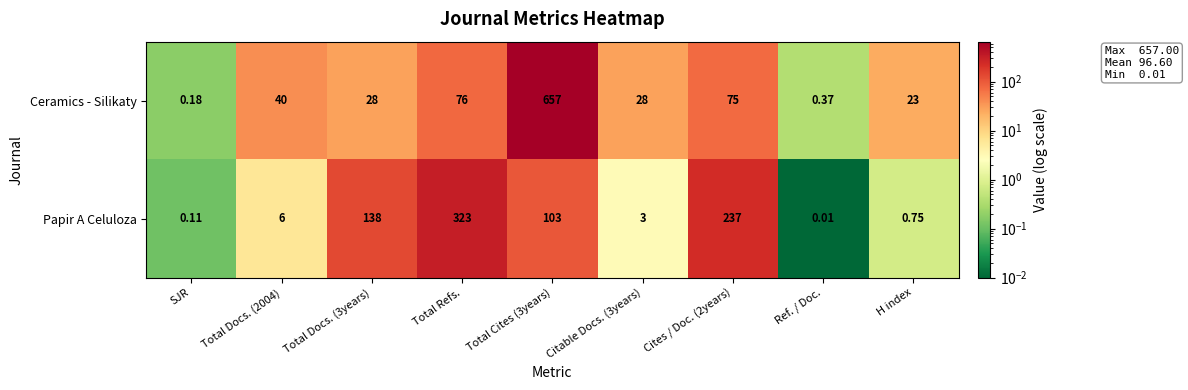

Which series changed the most between SJR and Ref. / Doc.?

Ceramics - Silikaty